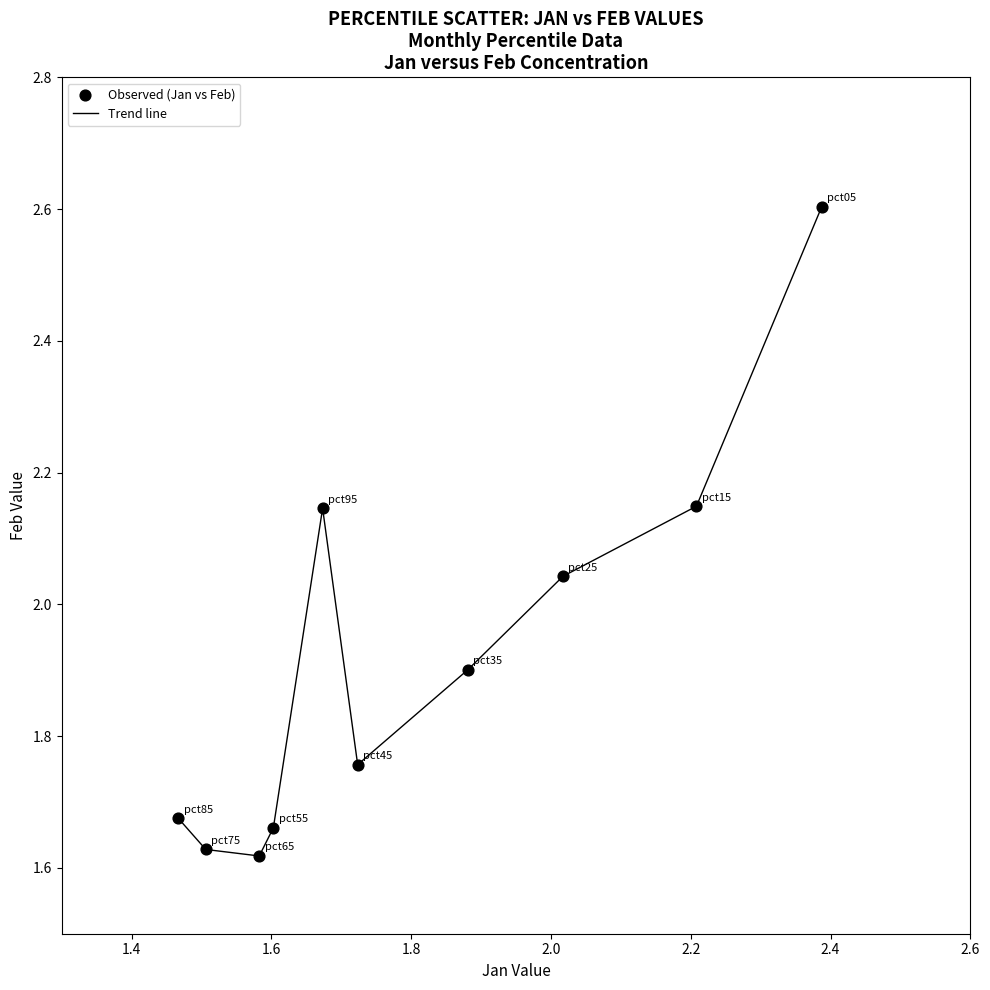

What is the difference between the maximum and minimum values?

1.0